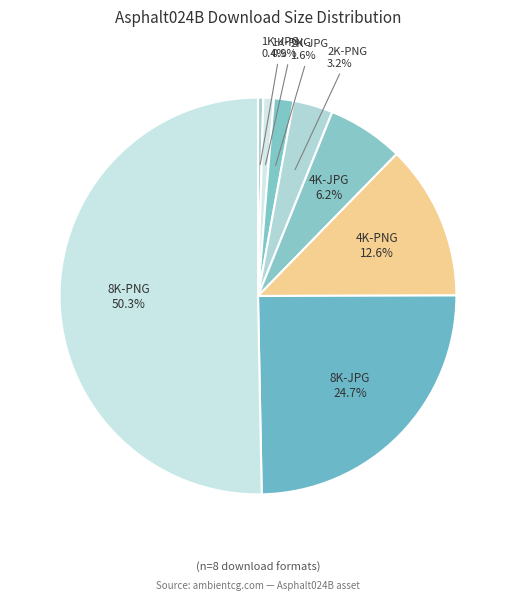

What percentage is the 2K-JPG slice, to the nearest percent?

2%